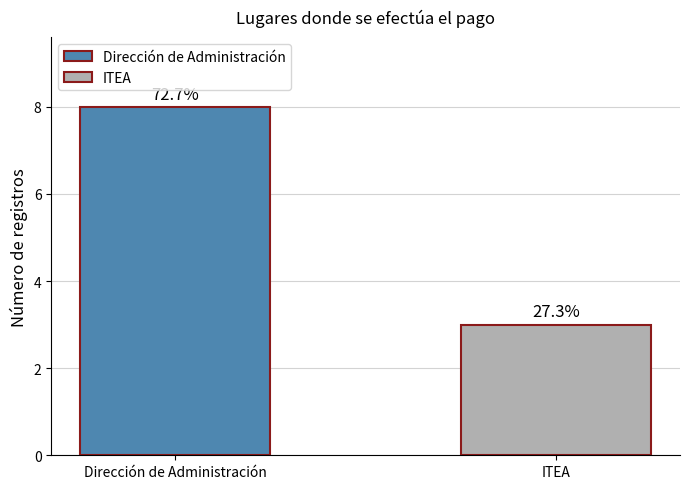

Reading right to left, what are all the values shown in this chart?

3	8